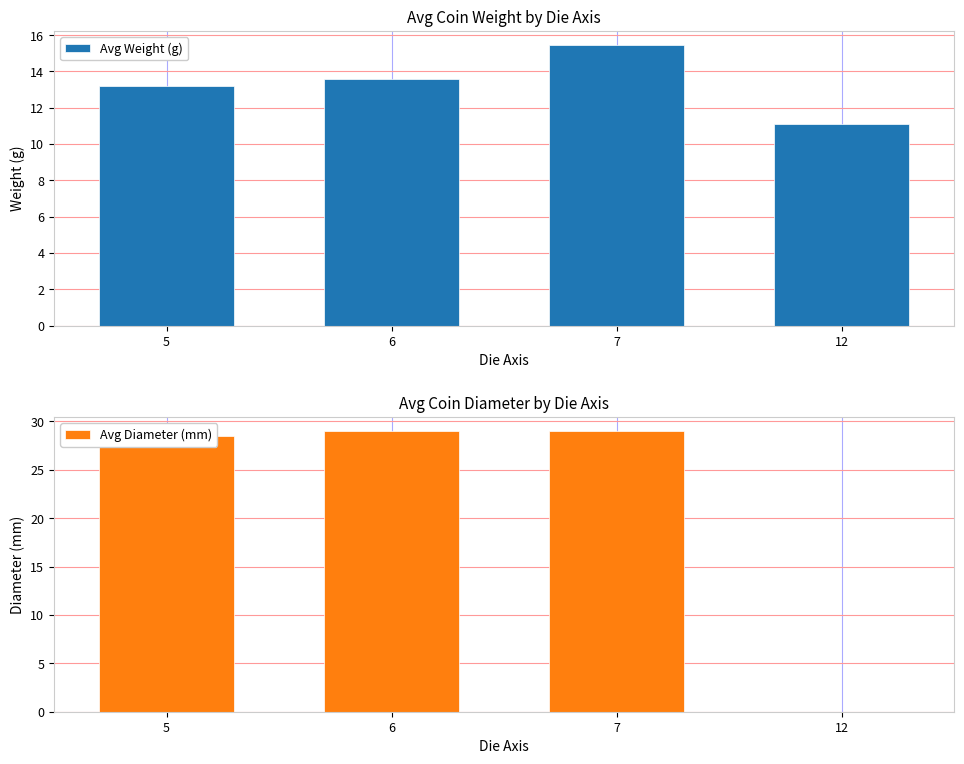

Which has a higher value, 7 or 5?

7